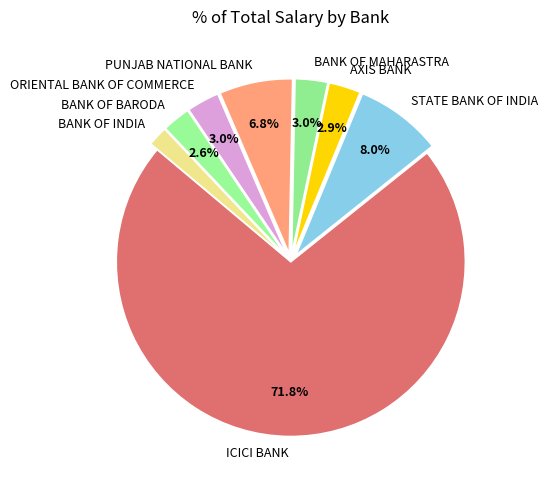

The AXIS BANK slice represents 13% of the pie. True or false?

False